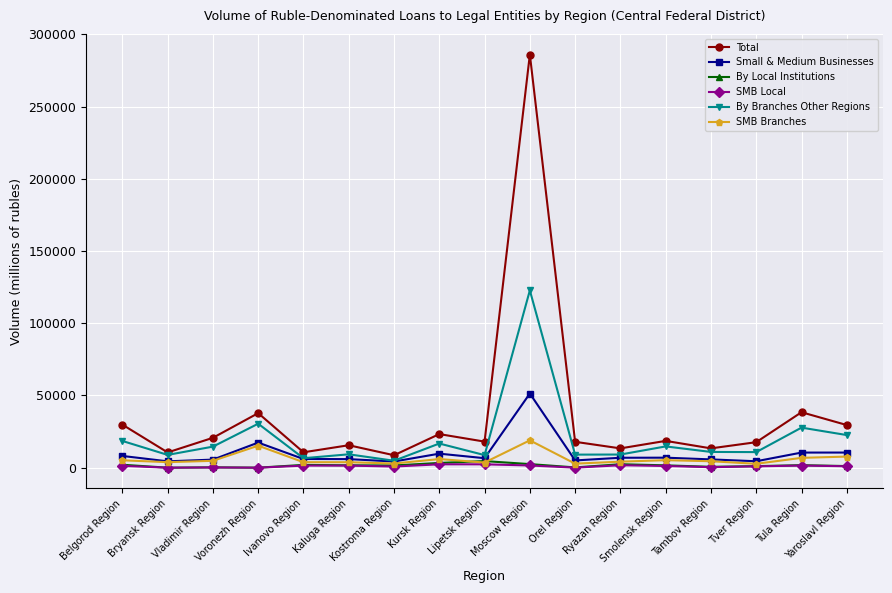

In By Local Institutions, how many points are lower than both neighbors (excluding endpoints)?

5